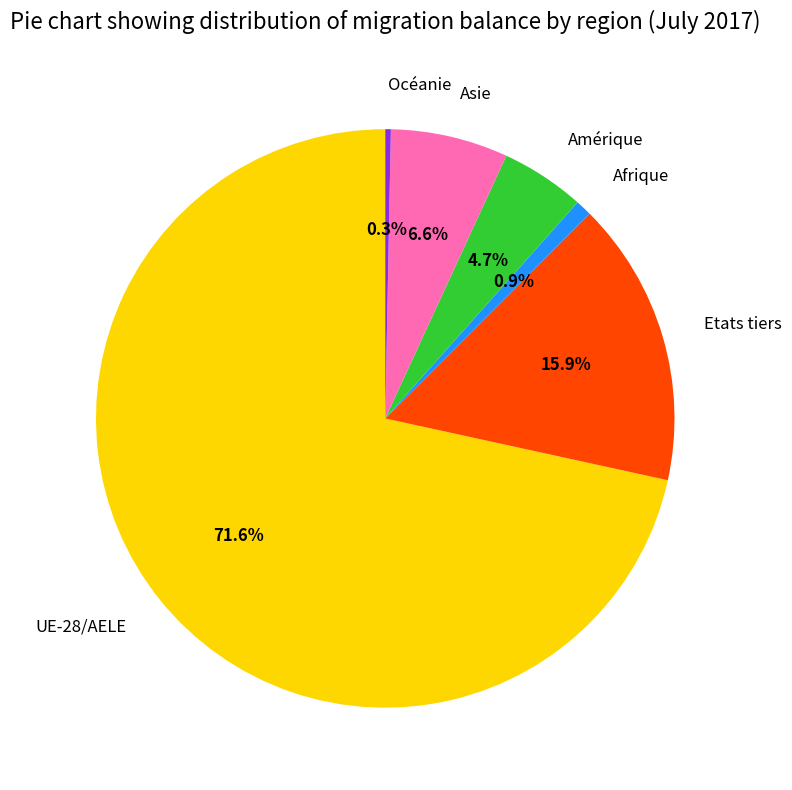

To the nearest percent, what is the average slice percentage?

17%